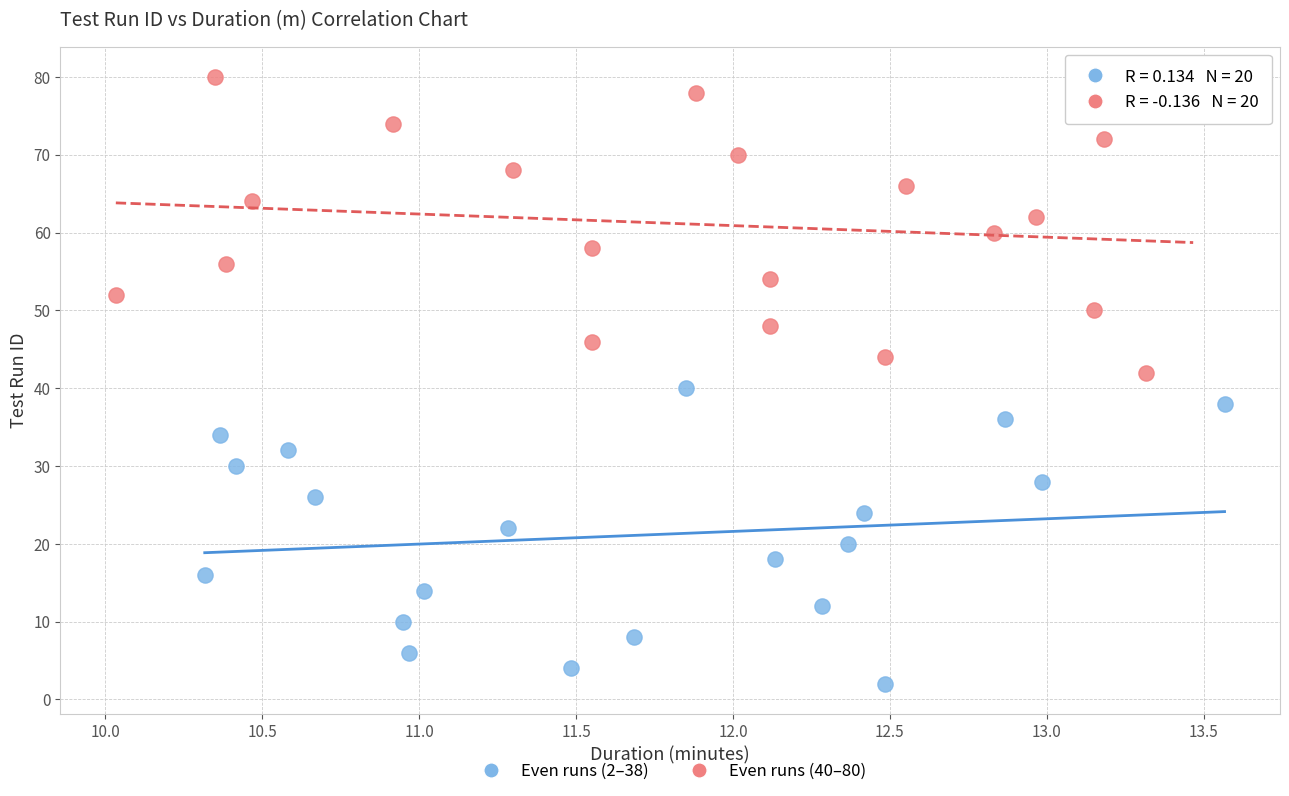

Which series reaches the maximum Y coordinate?

Even runs (40–80)